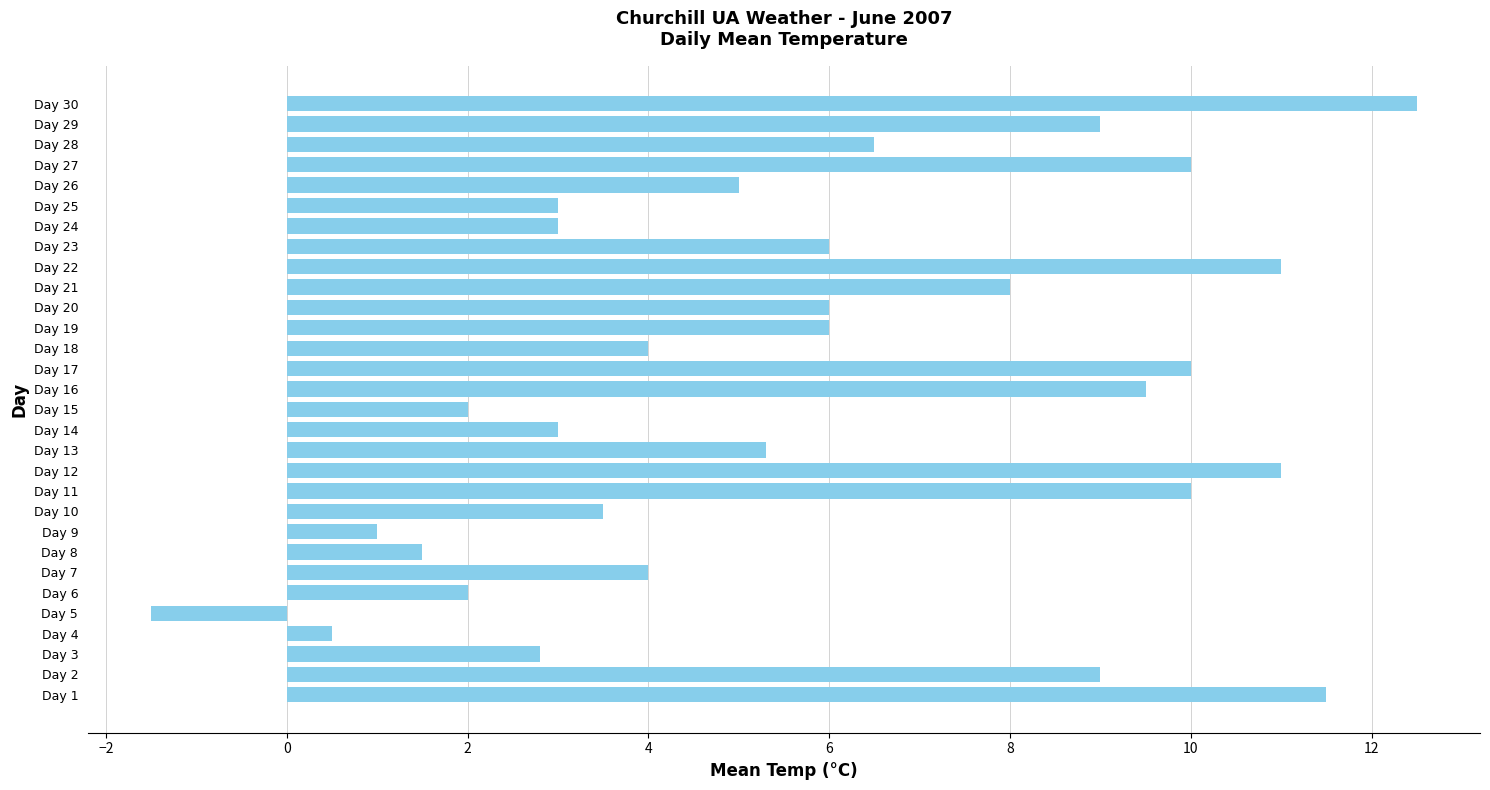

How many bars are there in total?

30